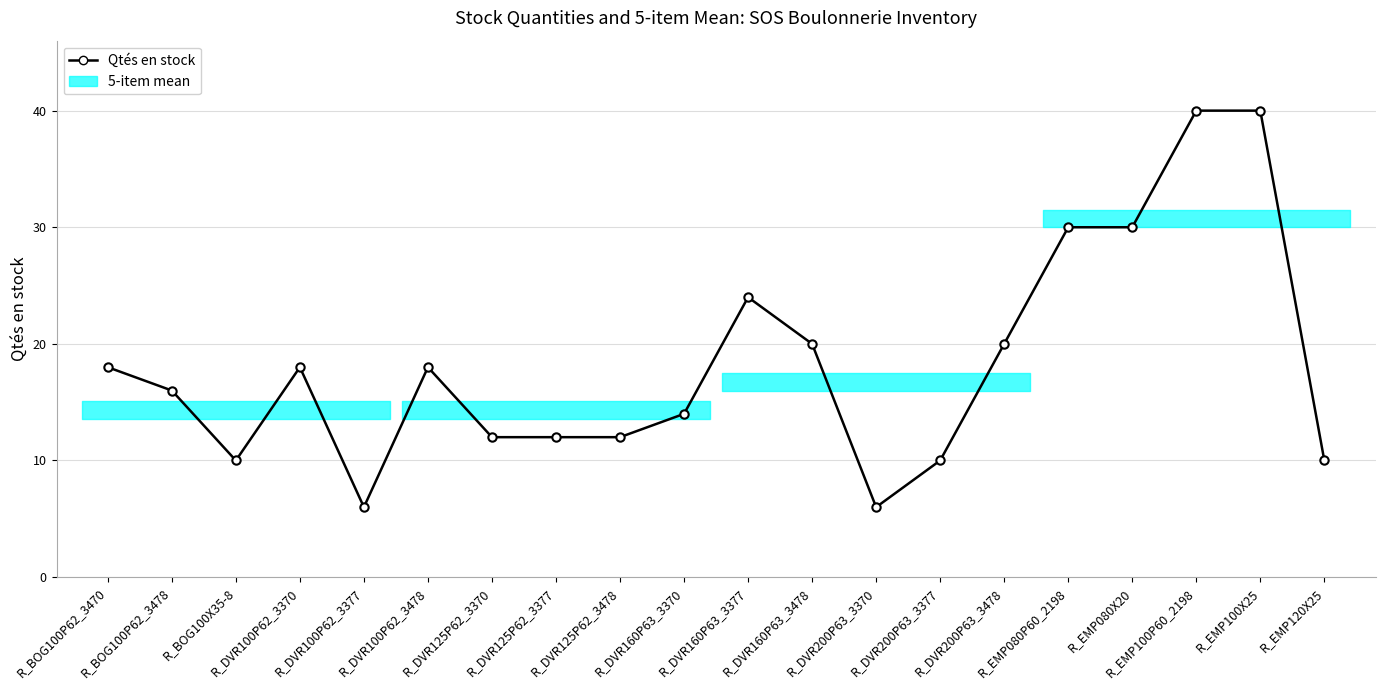

True or false: the data shows 16 at R_BOG100P62_3478.

True